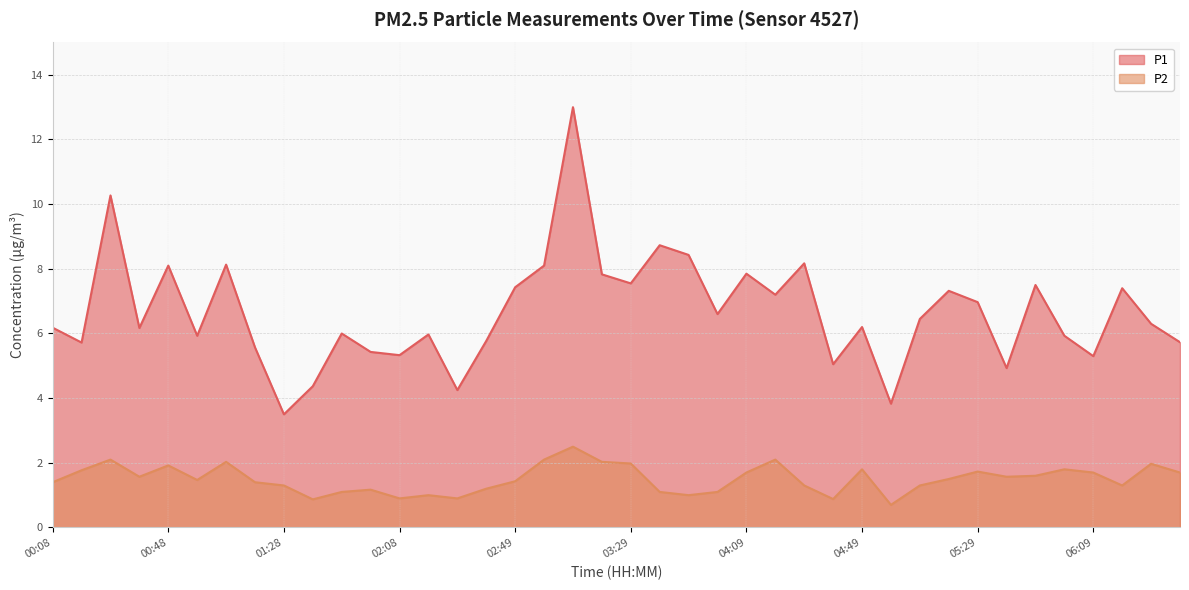

What is the difference between the second highest and minimum values in the P1 series?

6.8